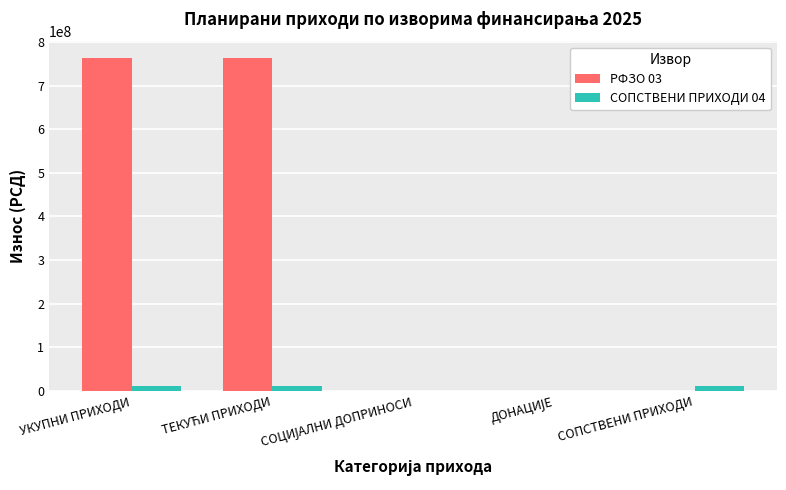

What are all the series names shown in the legend?

РФЗО 03, СОПСТВЕНИ ПРИХОДИ 04